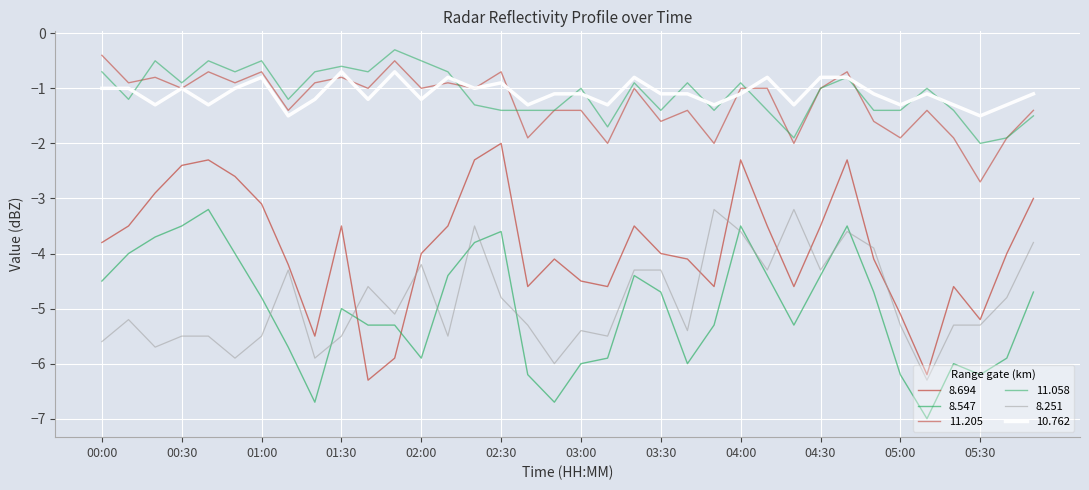

True or false: 8.694 and 10.762 intersect in this chart.

False